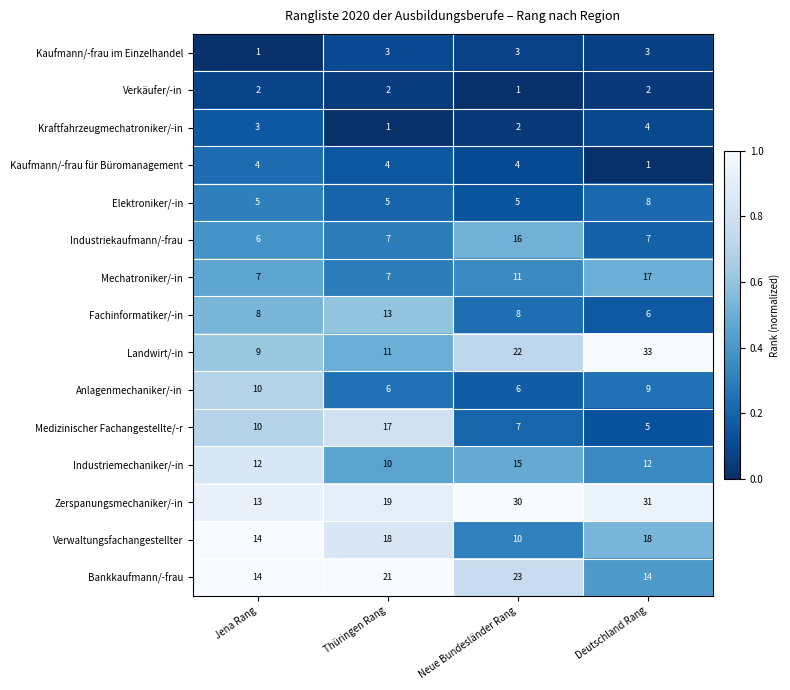

The value of Zerspanungsmechaniker/-in at Jena Rang is 6. True or false?

False